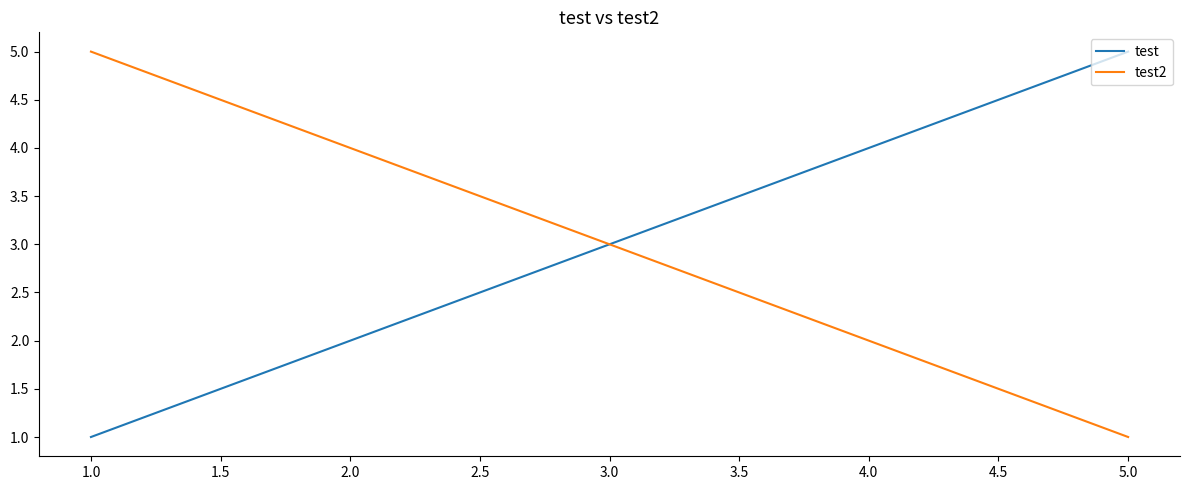

Is the value of test at 5.0 greater than the value of test2 at 3.0?

Yes